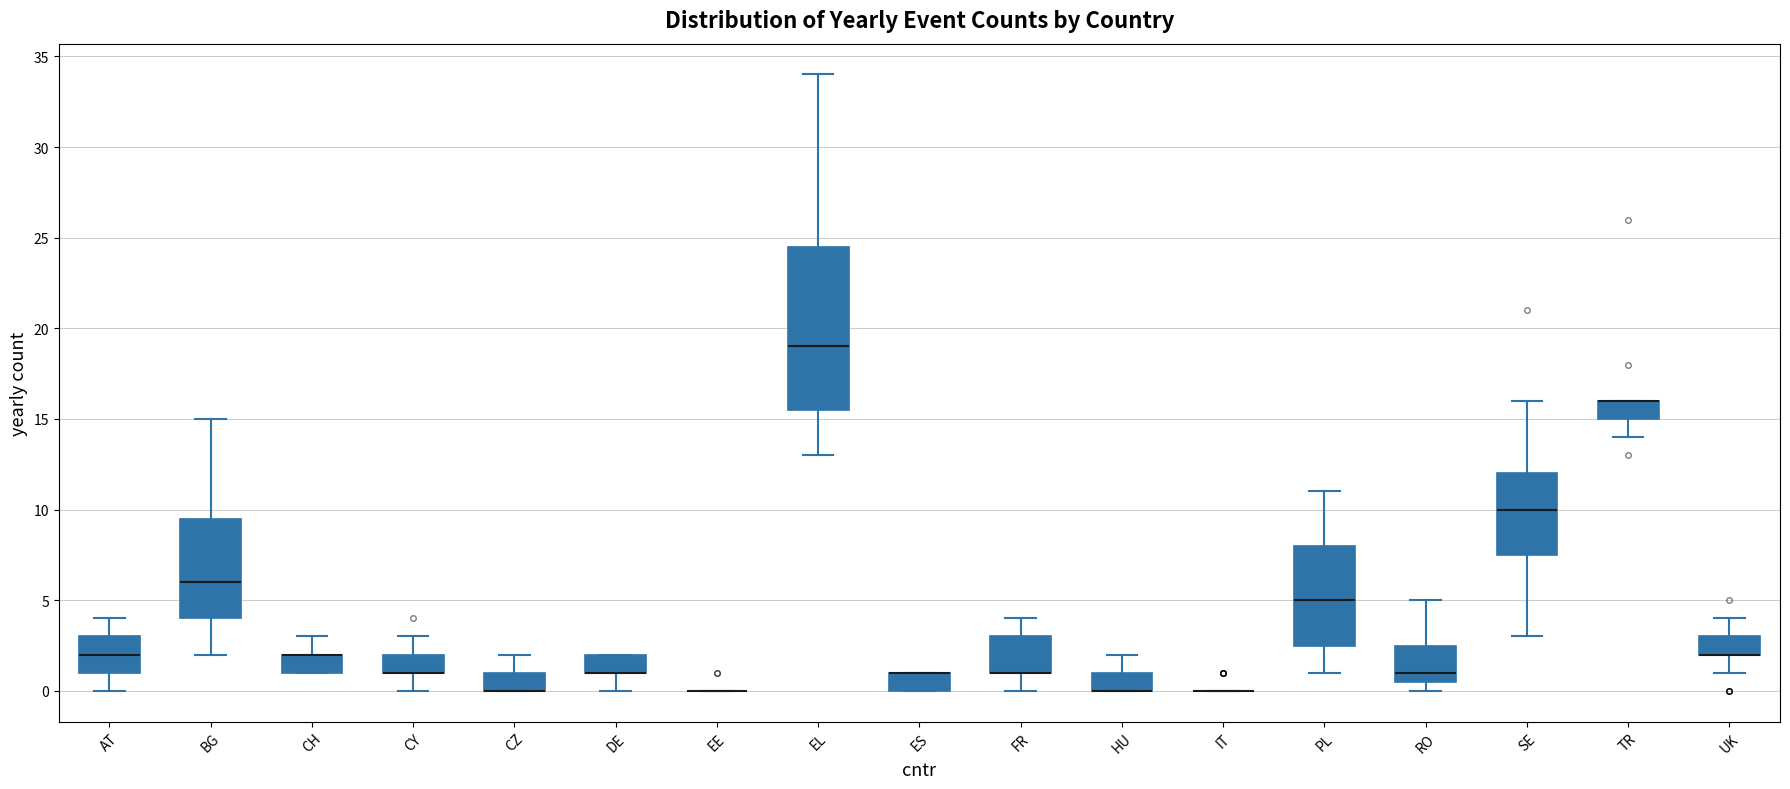

Reading left to right, read every box against the y-axis: the position of its median line, the range the box covers, and the ends of its whiskers. The values are not printed on the chart, so give them approximately, as read against the axis.

AT: median 2.0, box 1.0 to 3.0, whiskers 0.0 to 4.0
BG: median 6.0, box 4.0 to 9.5, whiskers 2.0 to 15.0
CH: median 2.0 (drawn on the box's upper edge), box 1.0 to 2.0, whiskers 1.0 to 3.0
CY: median 1.0 (drawn on the box's lower edge), box 1.0 to 2.0, whiskers 0.0 to 3.0
CZ: median 0.0 (drawn on the box's lower edge), box 0.0 to 1.0, whiskers 0.0 to 2.0
DE: median 1.0 (drawn on the box's lower edge), box 1.0 to 2.0, whiskers 0.0 to 2.0
EE: box collapsed to a line at 0.0, whiskers 0.0 to 0.0
EL: median 19.0, box 15.5 to 24.5, whiskers 13.0 to 34.0
ES: median 1.0 (drawn on the box's upper edge), box 0.0 to 1.0, whiskers 0.0 to 1.0
FR: median 1.0 (drawn on the box's lower edge), box 1.0 to 3.0, whiskers 0.0 to 4.0
HU: median 0.0 (drawn on the box's lower edge), box 0.0 to 1.0, whiskers 0.0 to 2.0
IT: box collapsed to a line at 0.0, whiskers 0.0 to 0.0
PL: median 5.0, box 2.5 to 8.0, whiskers 1.0 to 11.0
RO: median 1.0, box 0.5 to 2.5, whiskers 0.0 to 5.0
SE: median 10.0, box 7.5 to 12.0, whiskers 3.0 to 16.0
TR: median 16.0 (drawn on the box's upper edge), box 15.0 to 16.0, whiskers 14.0 to 16.0
UK: median 2.0 (drawn on the box's lower edge), box 2.0 to 3.0, whiskers 1.0 to 4.0